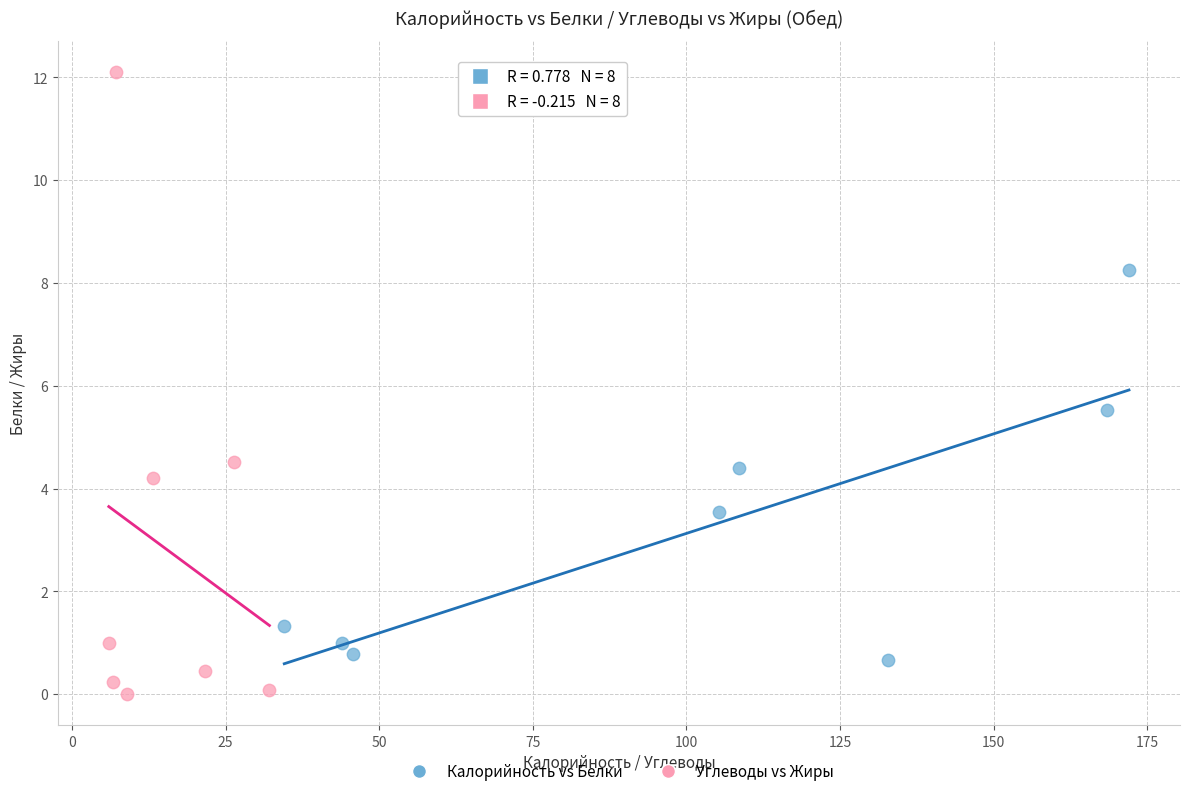

Which series reaches the minimum Y coordinate?

Углеводы vs Жиры